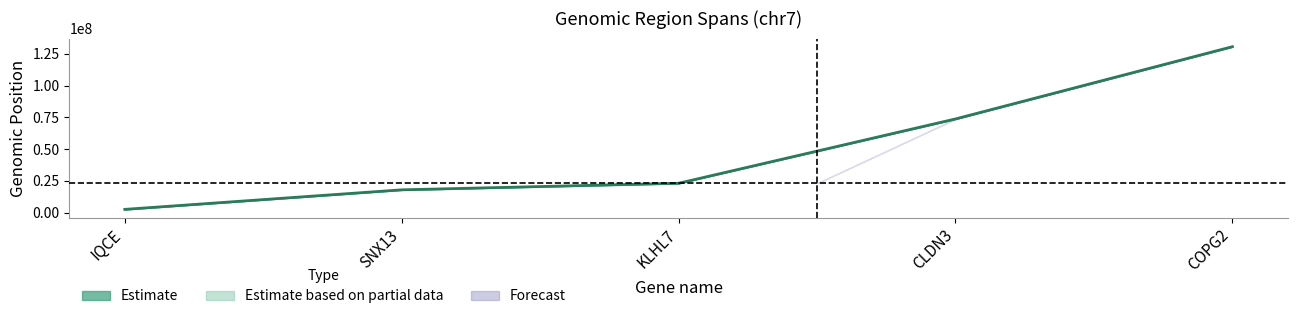

At which label does the data first exceed 23105825?

KLHL7